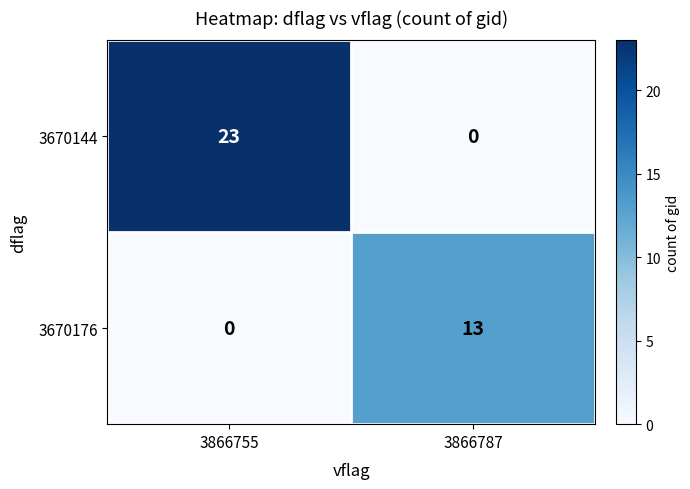

Between 3866755 and 3866787, which series saw the biggest shift?

3670144